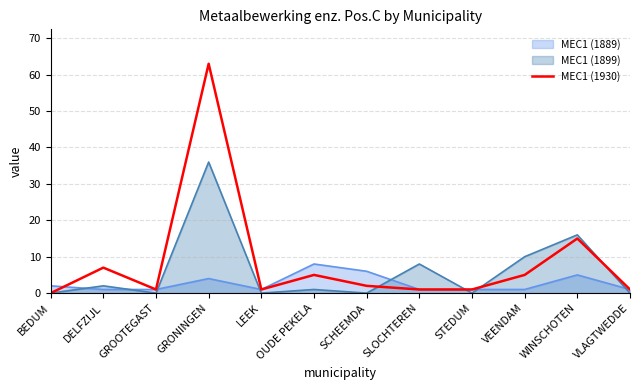

What is the maximum value shown in the chart?

63